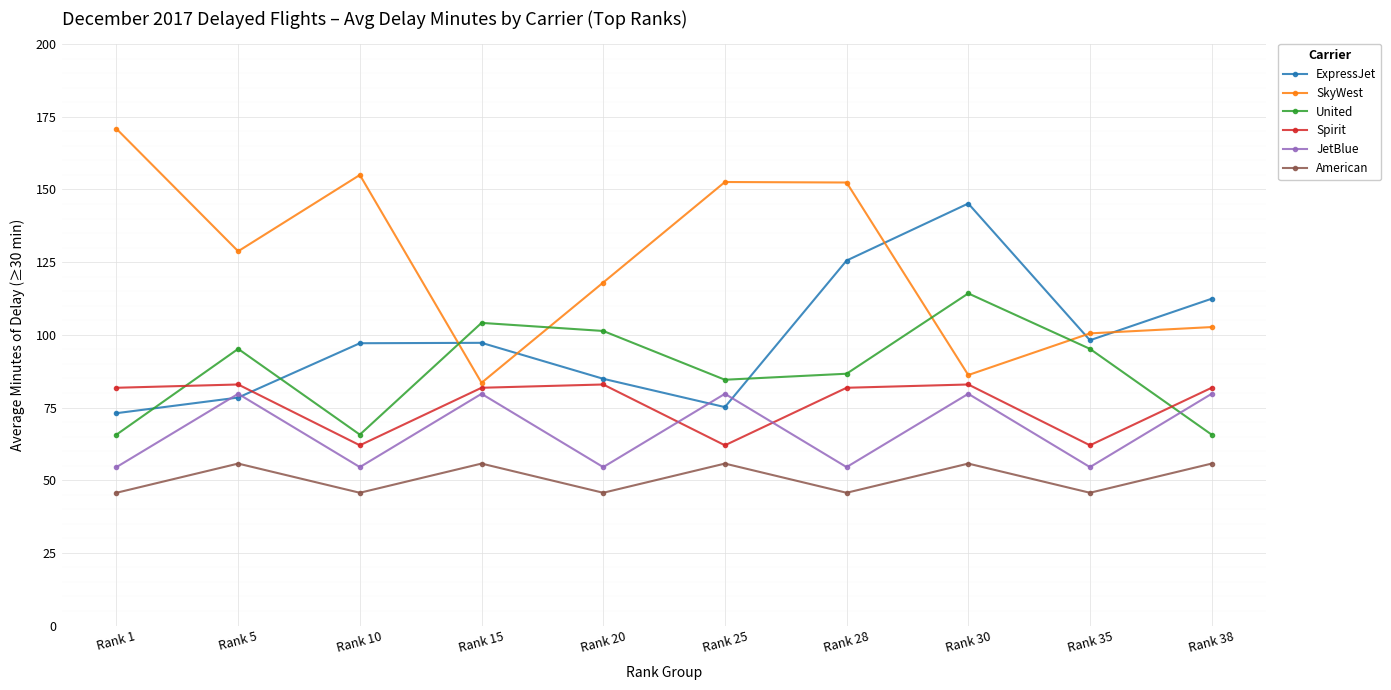

What is the sum of the American values at Rank 25 and Rank 10?

101.4